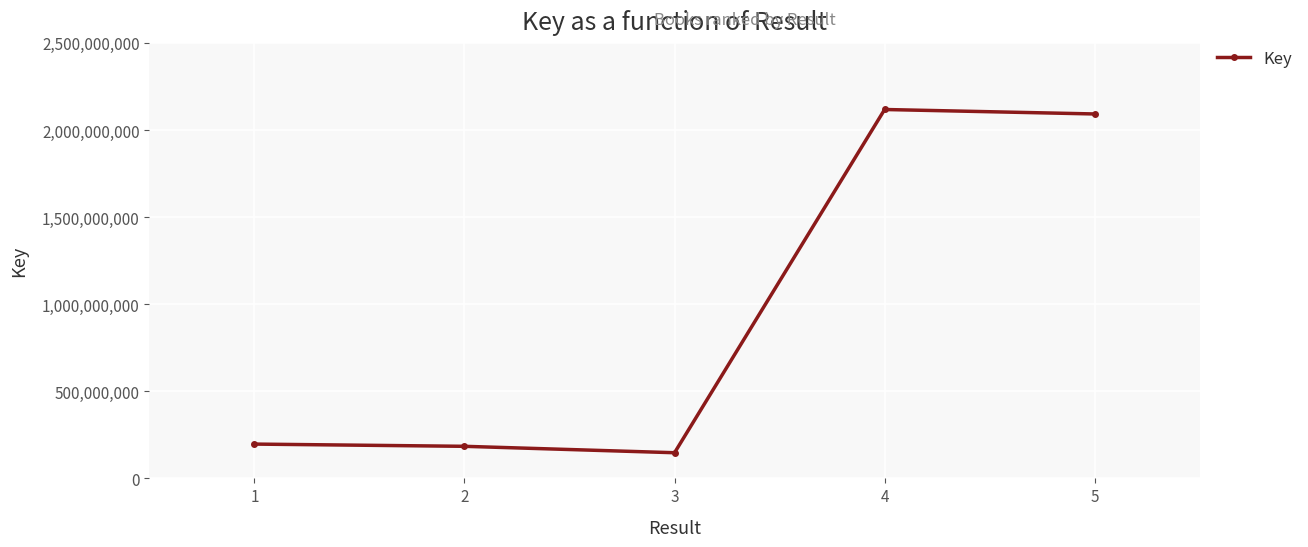

How many points are lower than both their immediate neighbors (excluding endpoints)?

1